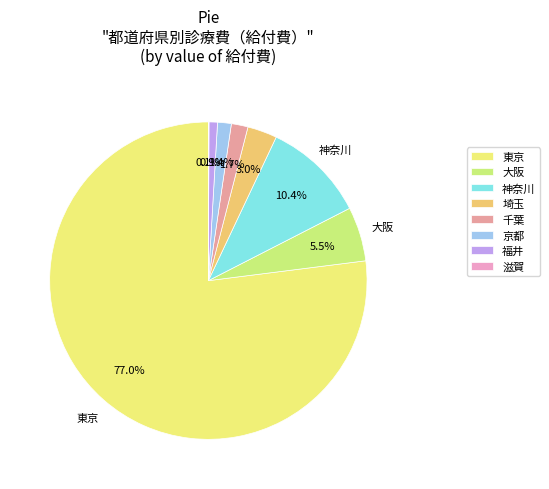

How much of the chart is everything except 東京?

23.0%